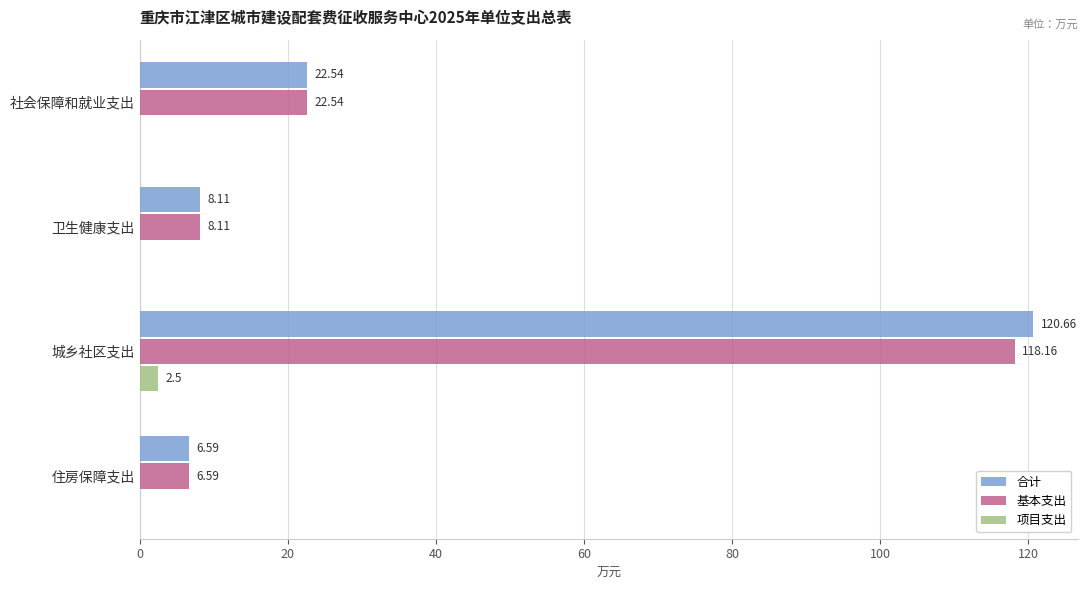

At which category is the sum across all series the highest?

城乡社区支出